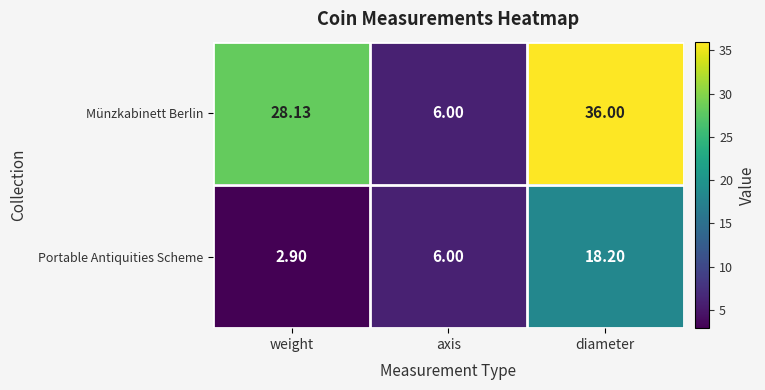

Which label corresponds to the smallest value in the chart?

weight